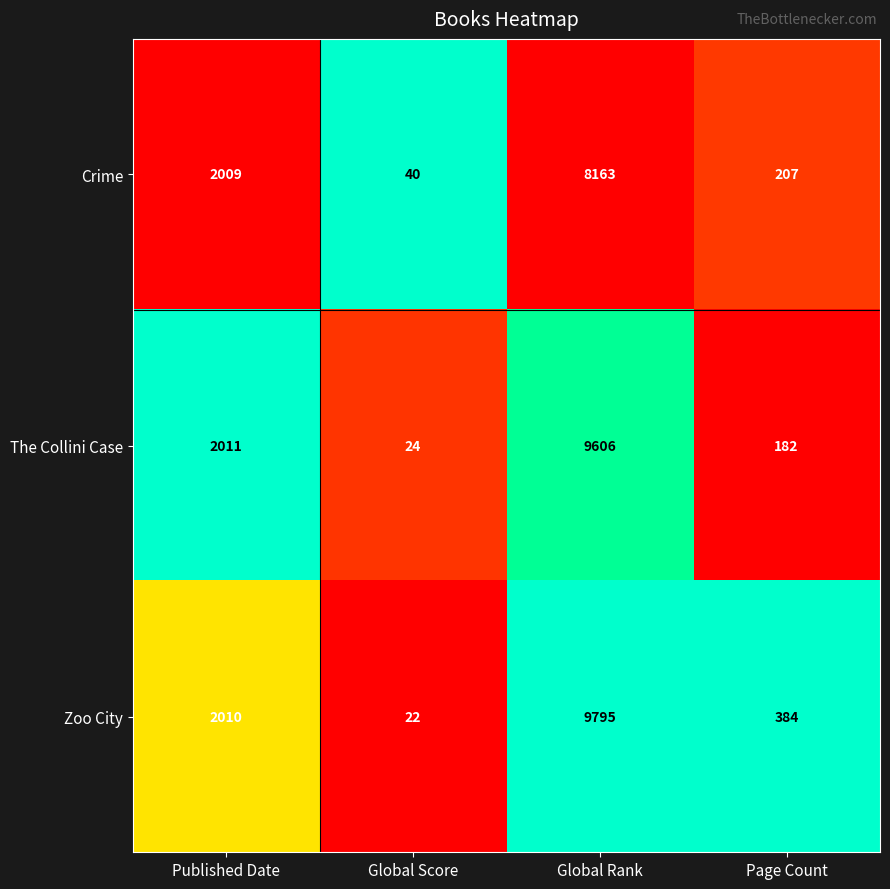

Count the number of categories in the chart.

4